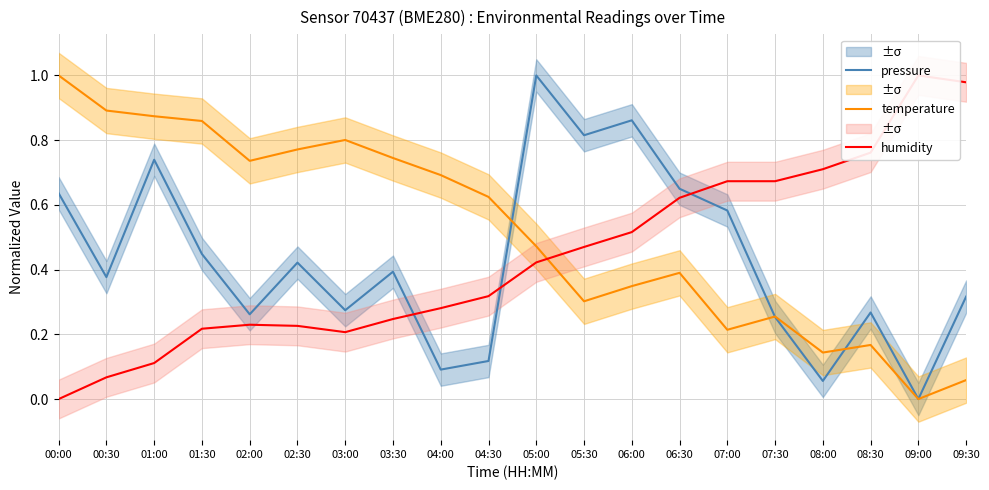

Which series ends up on top after the final intersection of temperature and humidity?

humidity